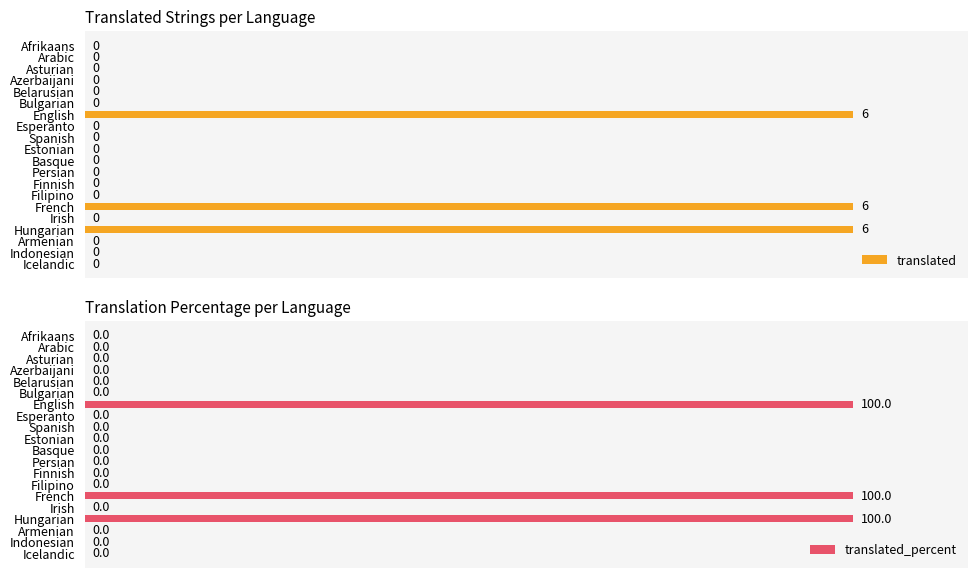

What are all the series names shown in the legend?

translated, translated_percent